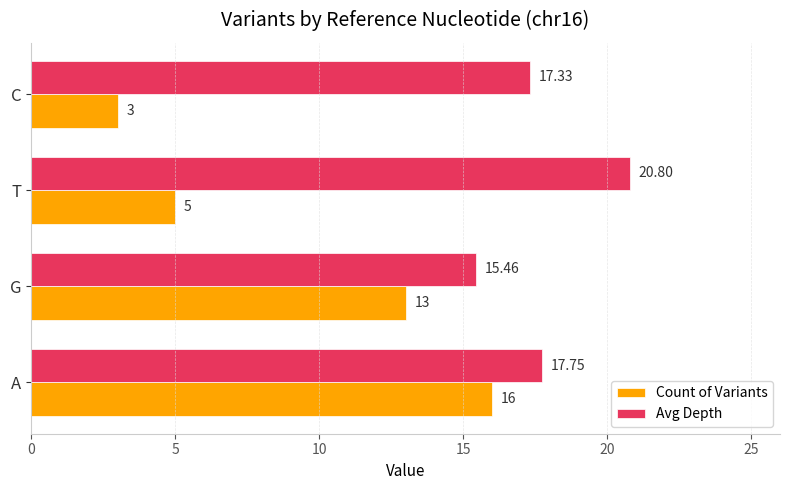

What is the average value of the Avg Depth series?

17.8